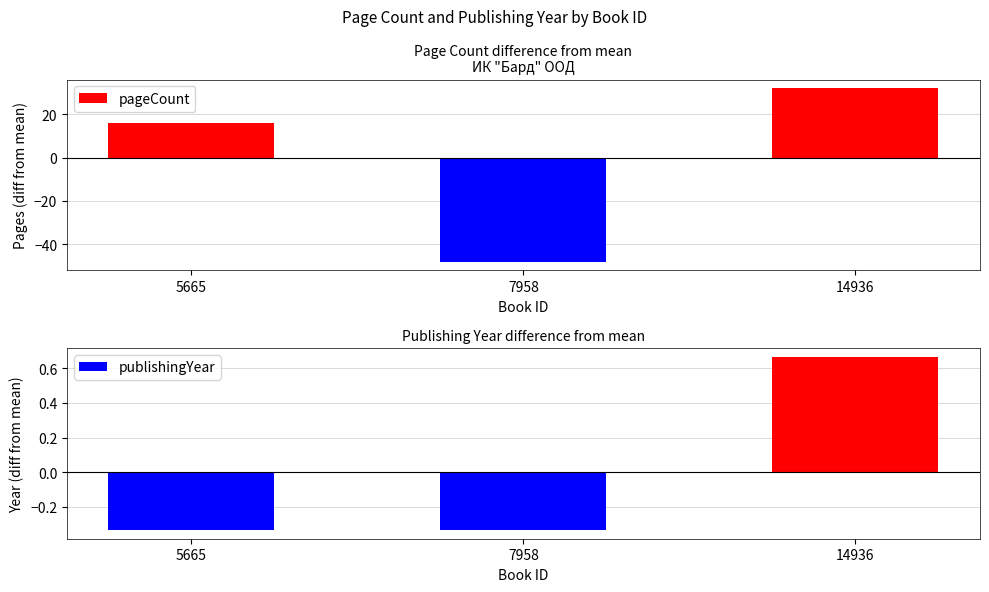

Which category has the lowest value across all series?

7958